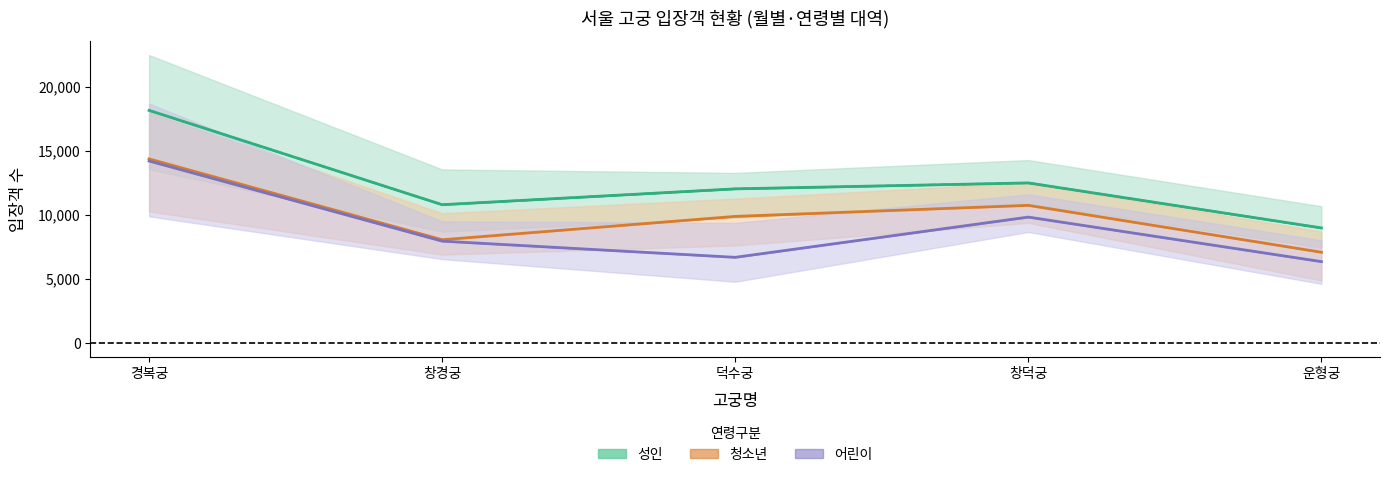

What is the smallest value displayed?

6328.8